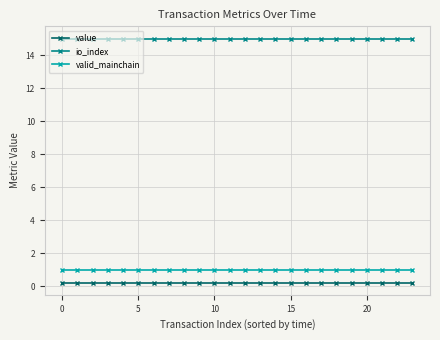

Which series has the largest total across all categories?

io_index